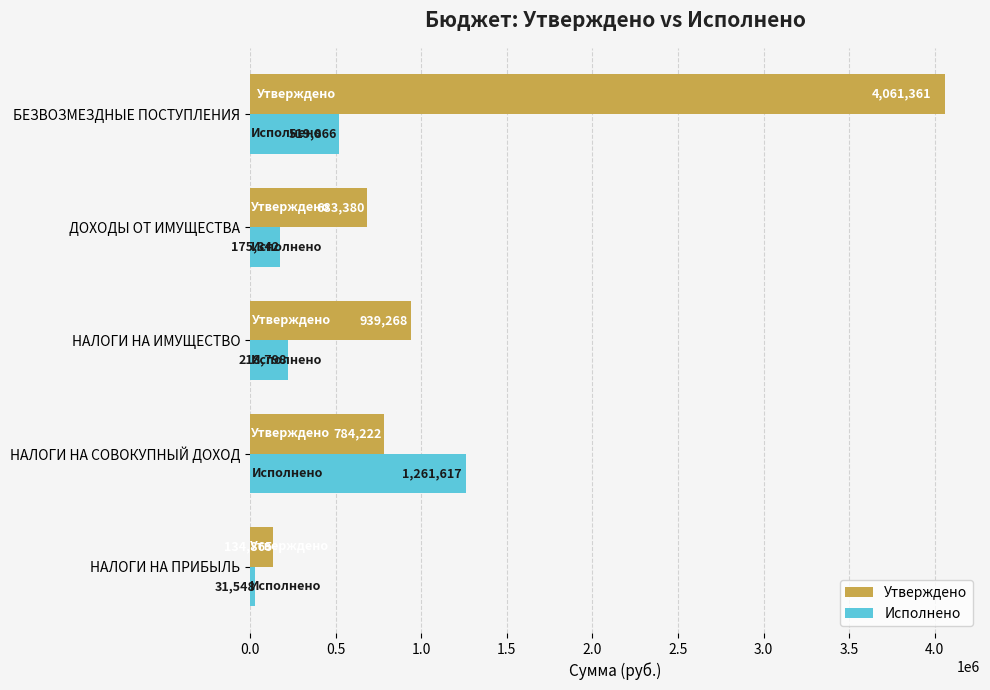

Which series changed the most between НАЛОГИ НА ПРИБЫЛЬ and НАЛОГИ НА ИМУЩЕСТВО?

Утверждено